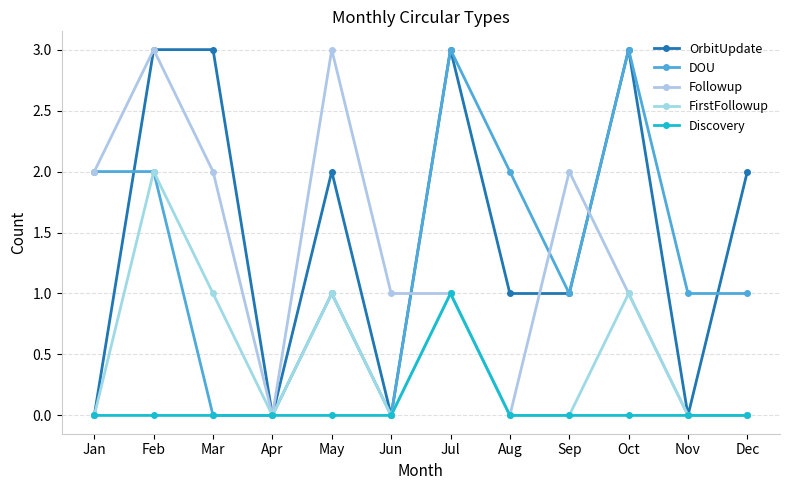

True or false: Discovery and DOU intersect in this chart.

False